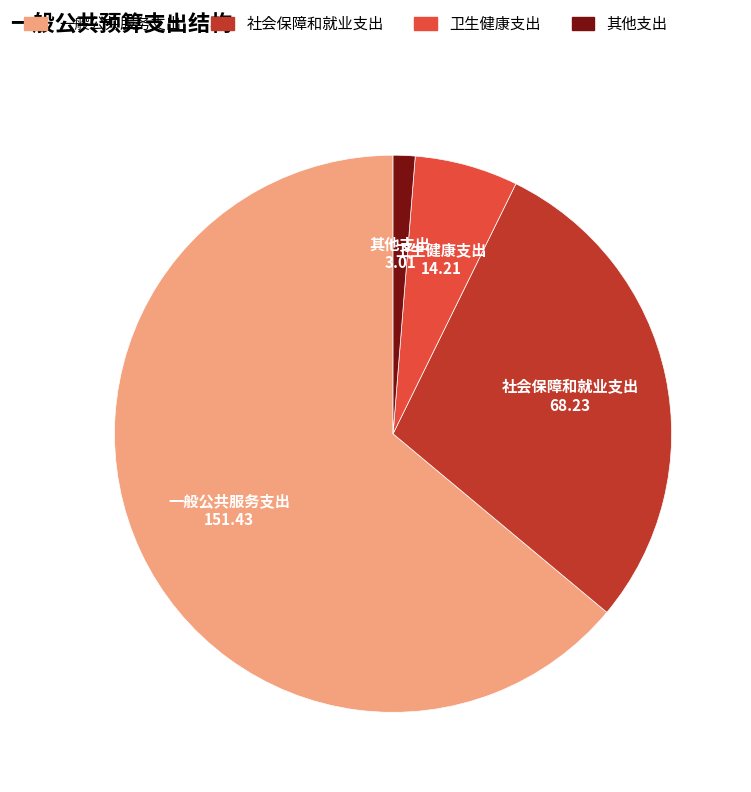

Is it true that 其他支出 is 1% of the pie?

True